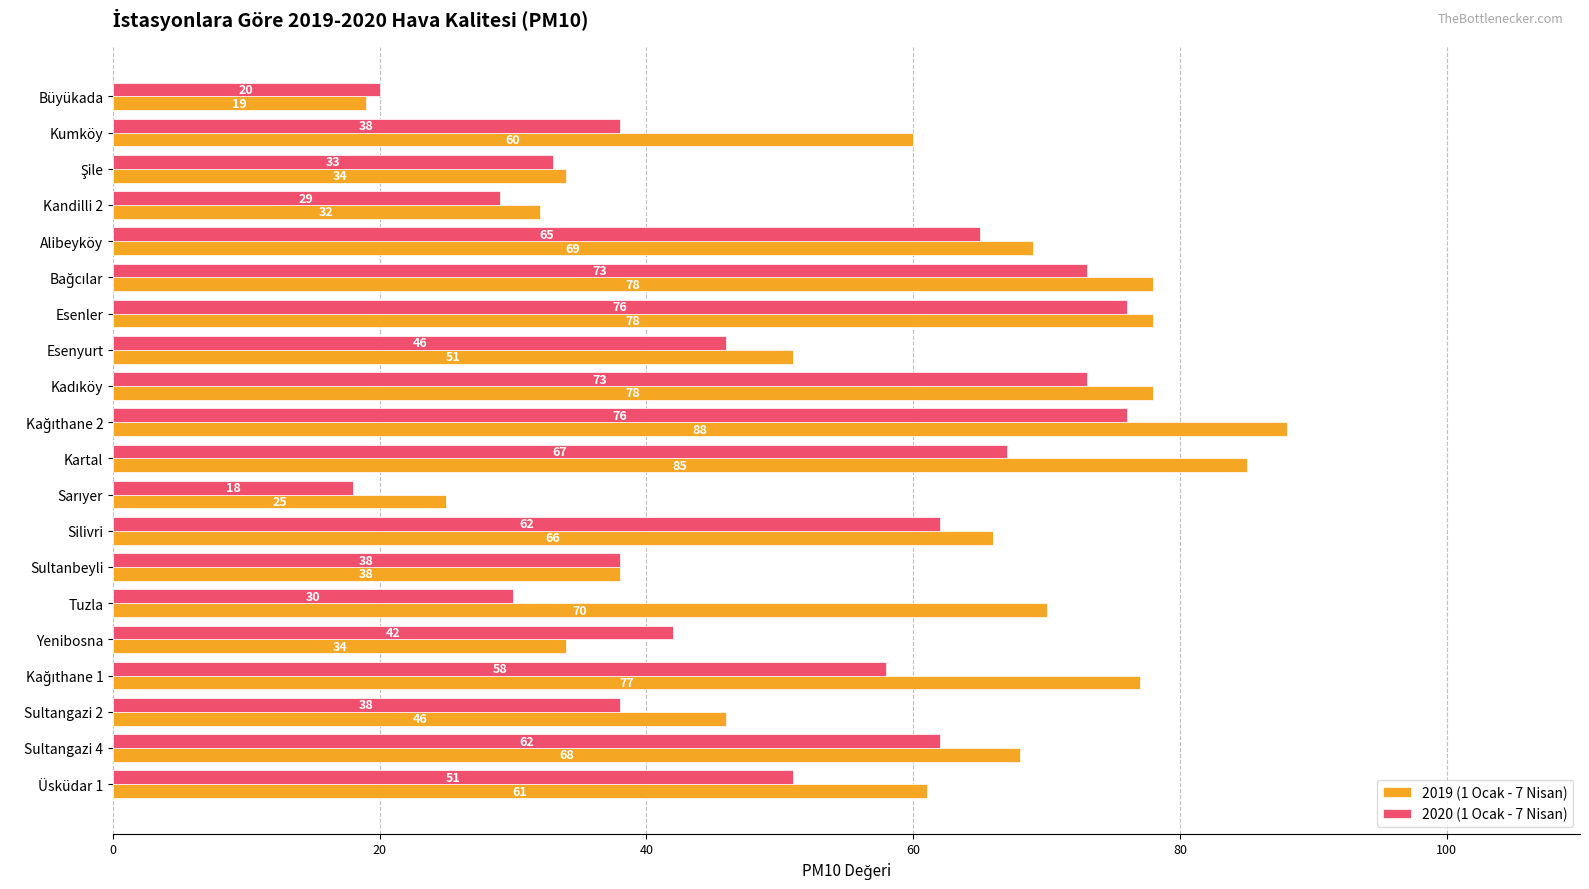

How many values in the 2020 (1 Ocak - 7 Nisan) series are below 51?

10